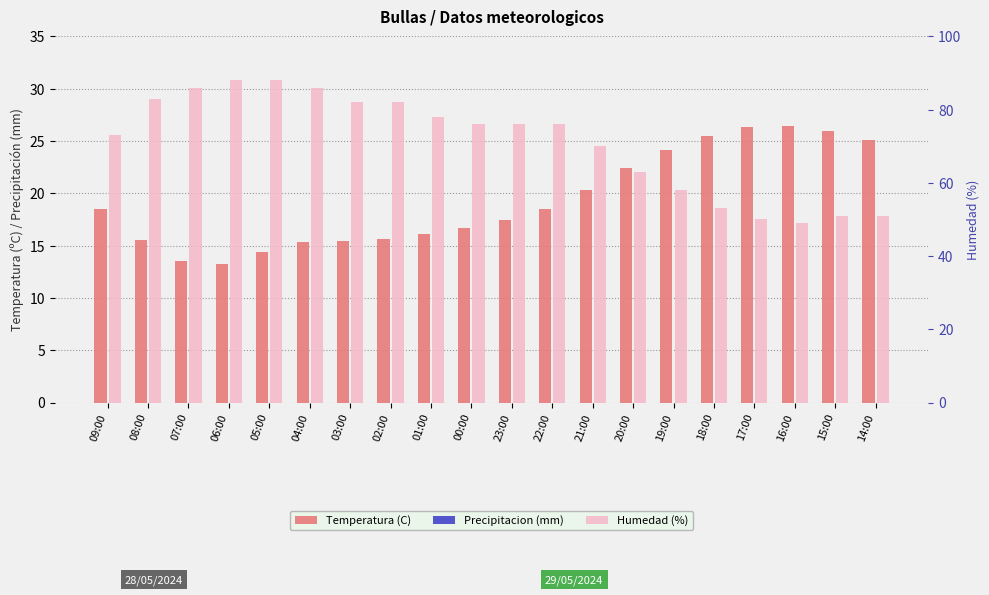

Which has a higher value, 16:00 or 14:00?

16:00